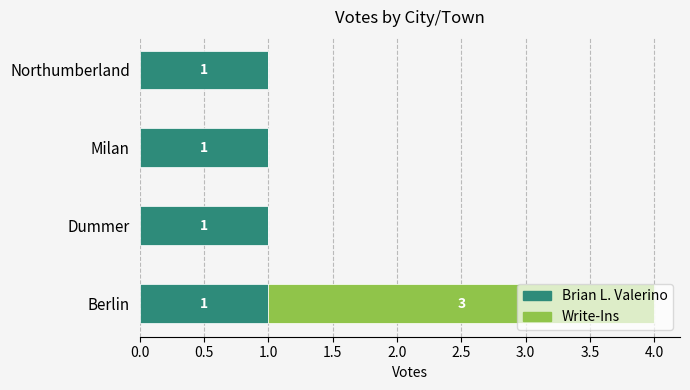

What are all the series names shown in the legend?

Brian L. Valerino, Write-Ins